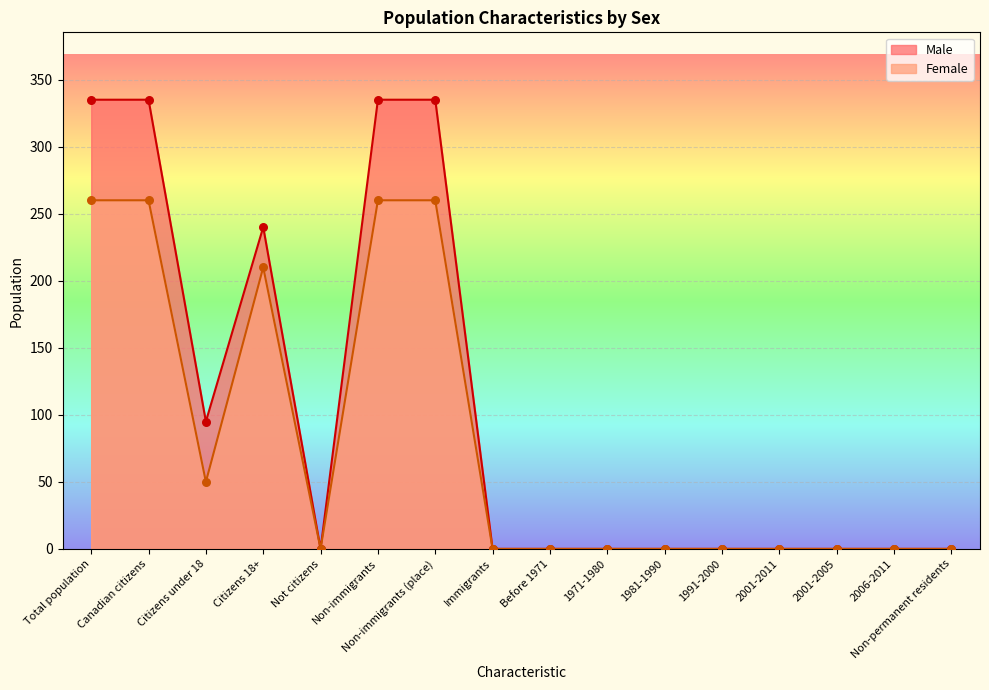

At which category is the sum across all series the highest?

Total population